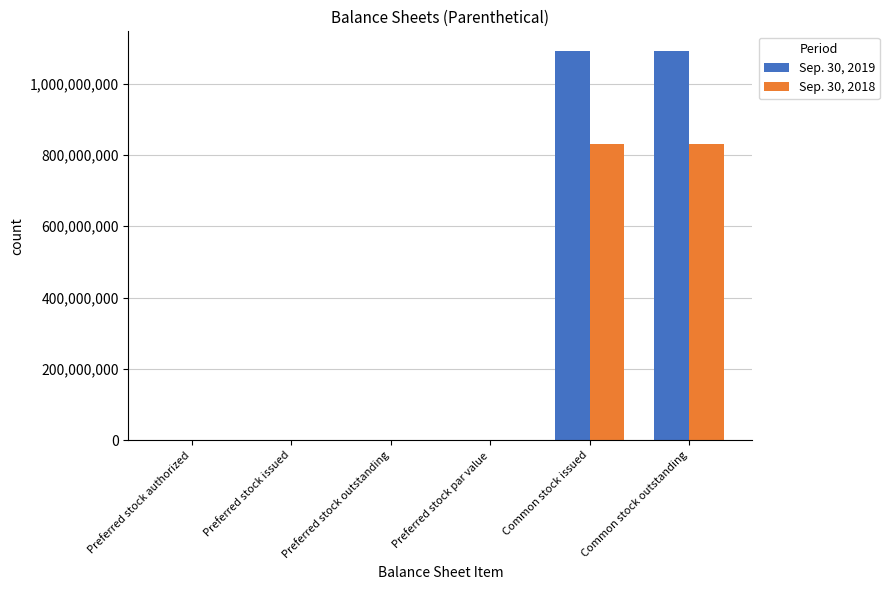

How many groups of bars are there?

6